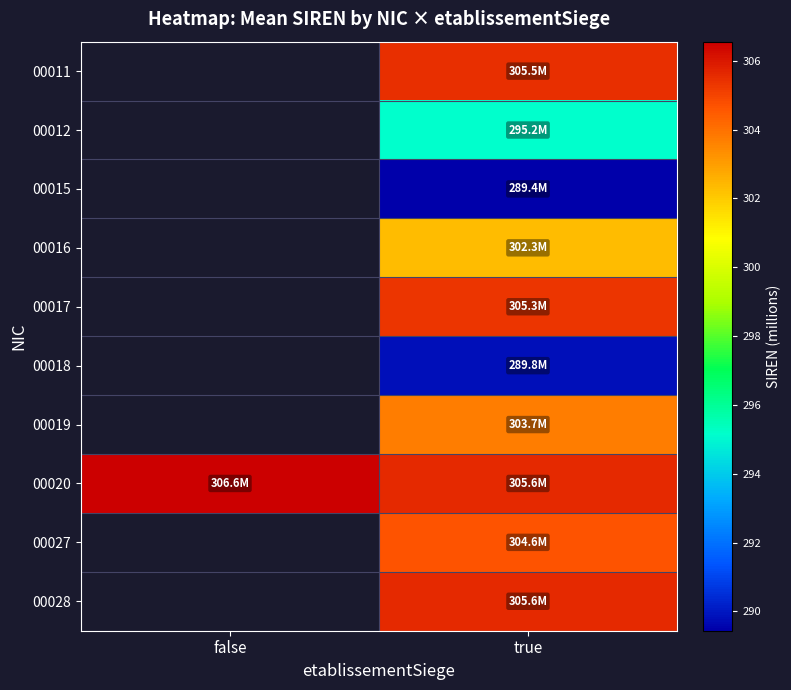

Which series has the widest spread of values?

00020